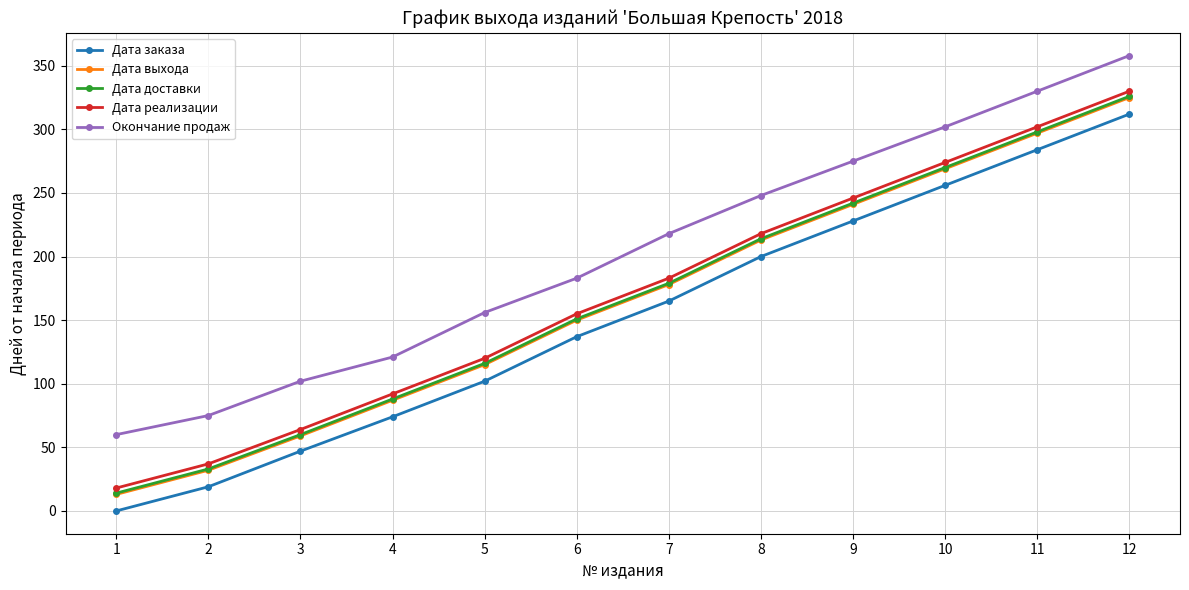

What are all the series names shown in the legend?

Дата заказа, Дата выхода, Дата доставки, Дата реализации, Окончание продаж